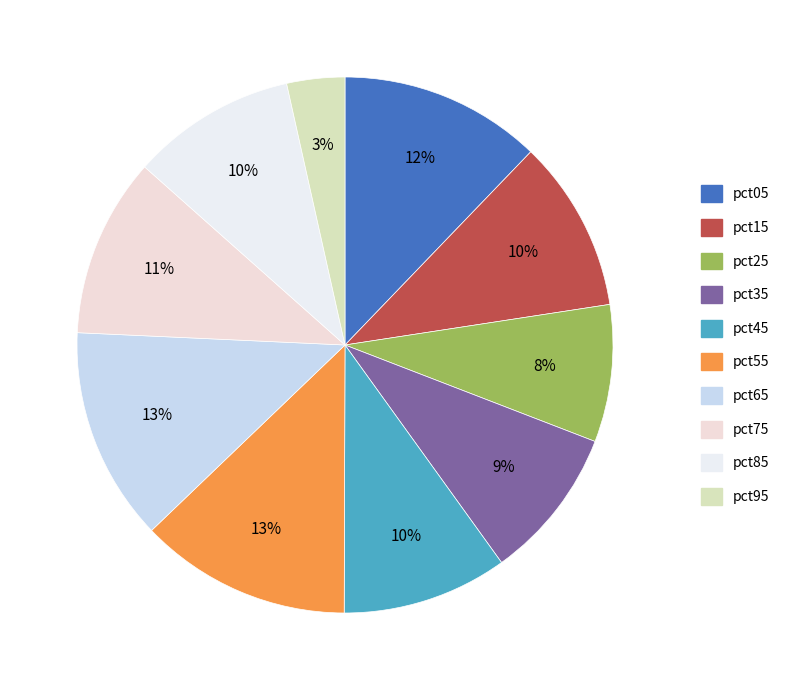

Between pct15 and pct55, which is larger?

pct55